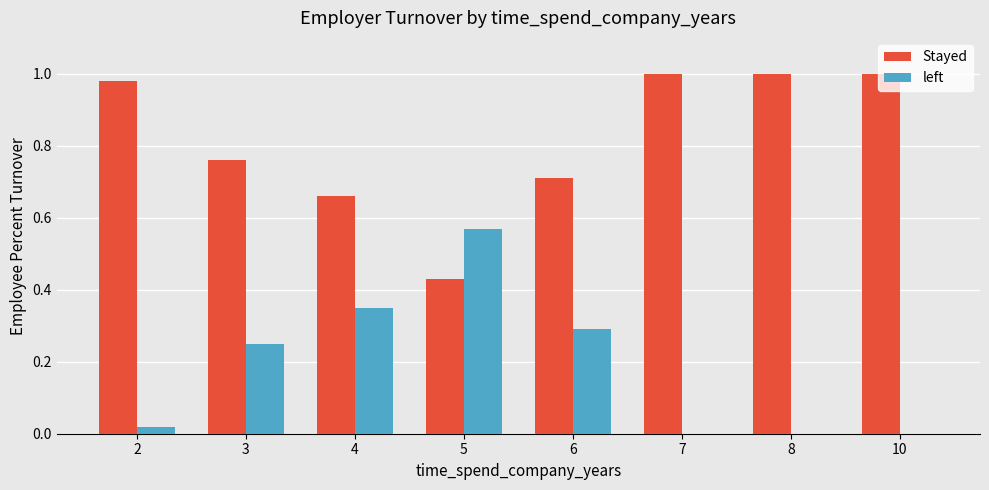

Which category has the highest value in the left series?

5